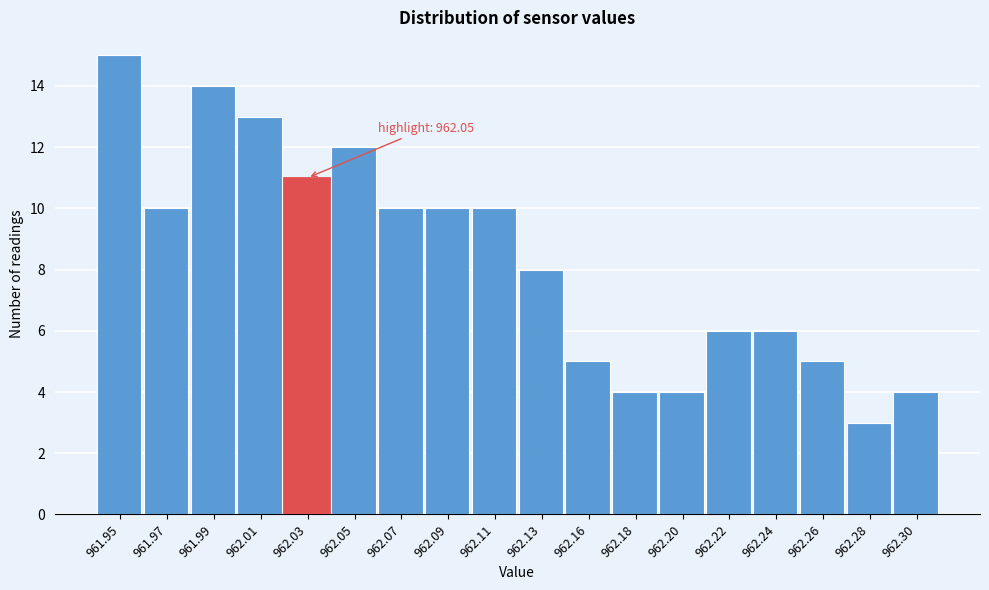

Reading left to right, list all the values displayed in this chart.

15	10	14	13	11	12	10	10	10	8	5	4	4	6	6	5	3	4